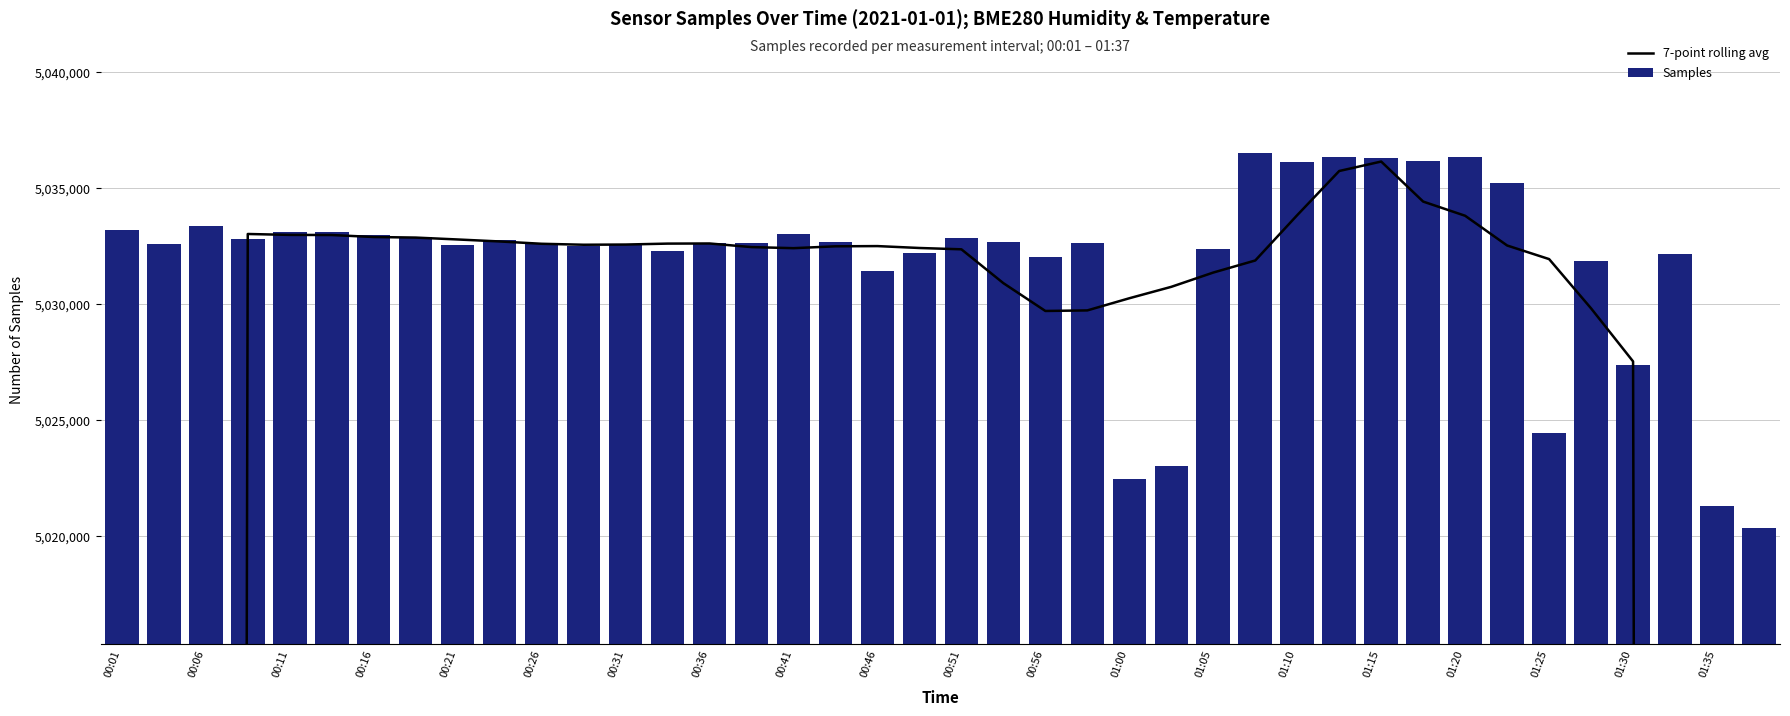

List the series in order of their overall mean, highest first.

Samples, 7-point rolling avg